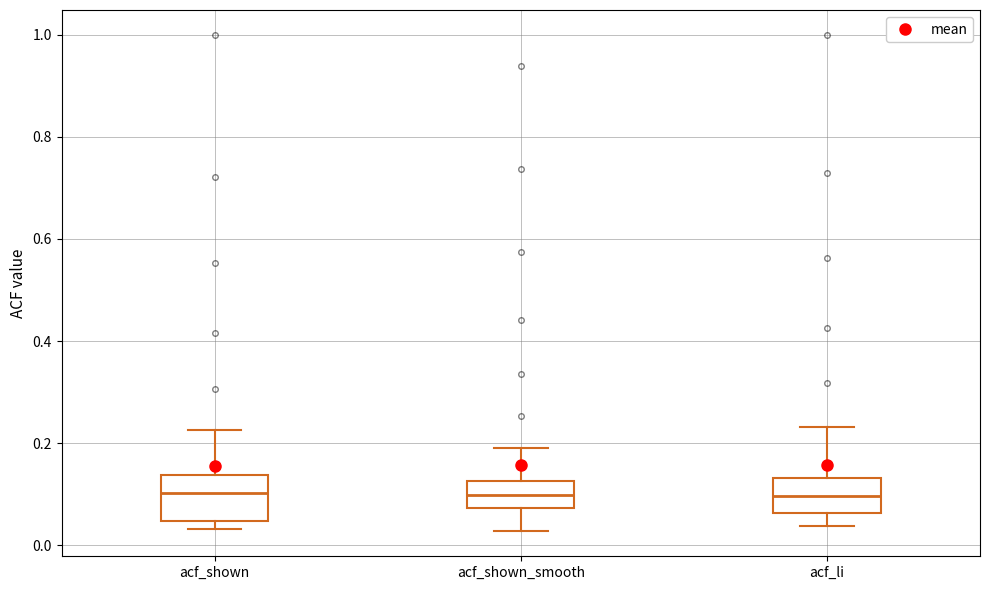

Reading left to right, transcribe this box plot: for each box, give where its median line is, the range the box spans, and where its two whiskers end, as read against the y-axis. The values are not printed on the chart, so give them approximately, as read against the axis.

acf_shown: median 0.10, box 0.04 to 0.14, whiskers 0.04 (just below the box's lower edge) to 0.22
acf_shown_smooth: median 0.10, box 0.08 to 0.12, whiskers 0.02 to 0.20
acf_li: median 0.10, box 0.06 to 0.14, whiskers 0.04 to 0.24